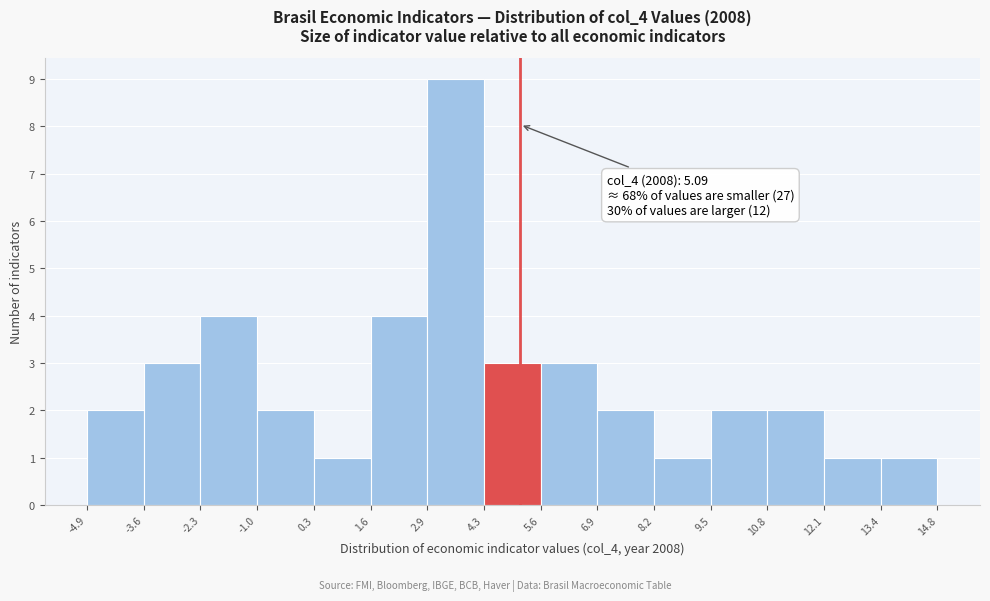

Which range on the x-axis has the tallest bar?

2.9 to 4.3